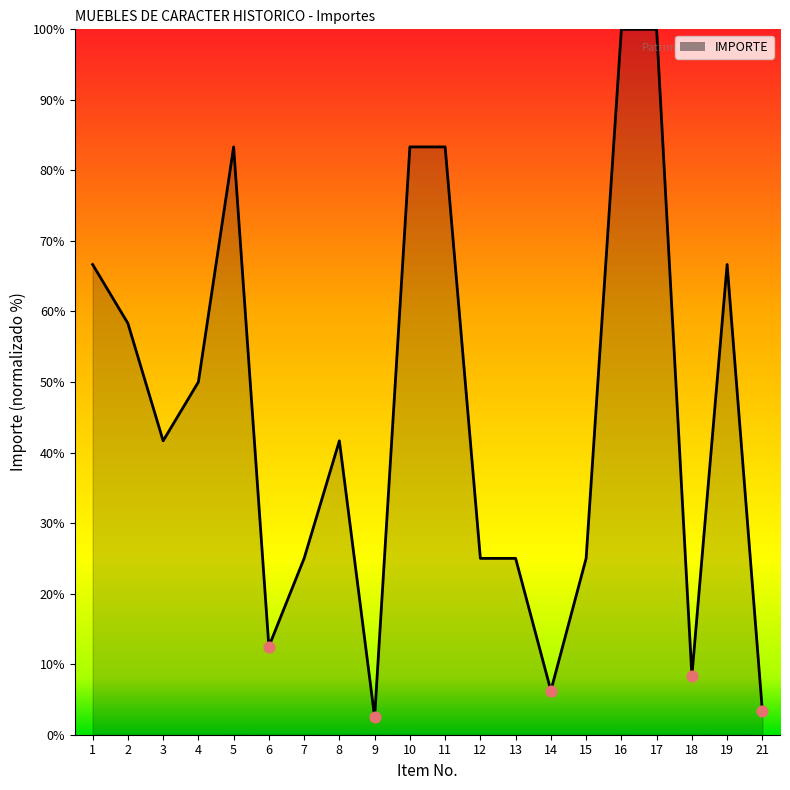

What is the ratio of the value at 21 to the value at 12?

0.1